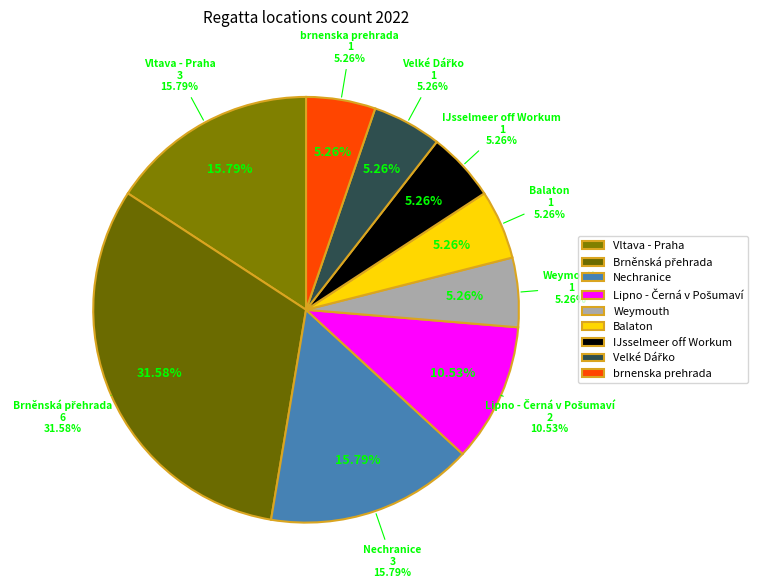

Which has a higher value, IJsselmeer off Workum or Brněnská přehrada (JmK)?

Brněnská přehrada (JmK)